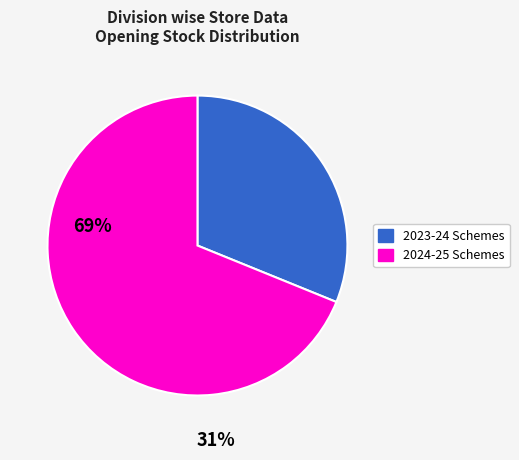

Is there any slice that represents more than half of the pie?

Yes